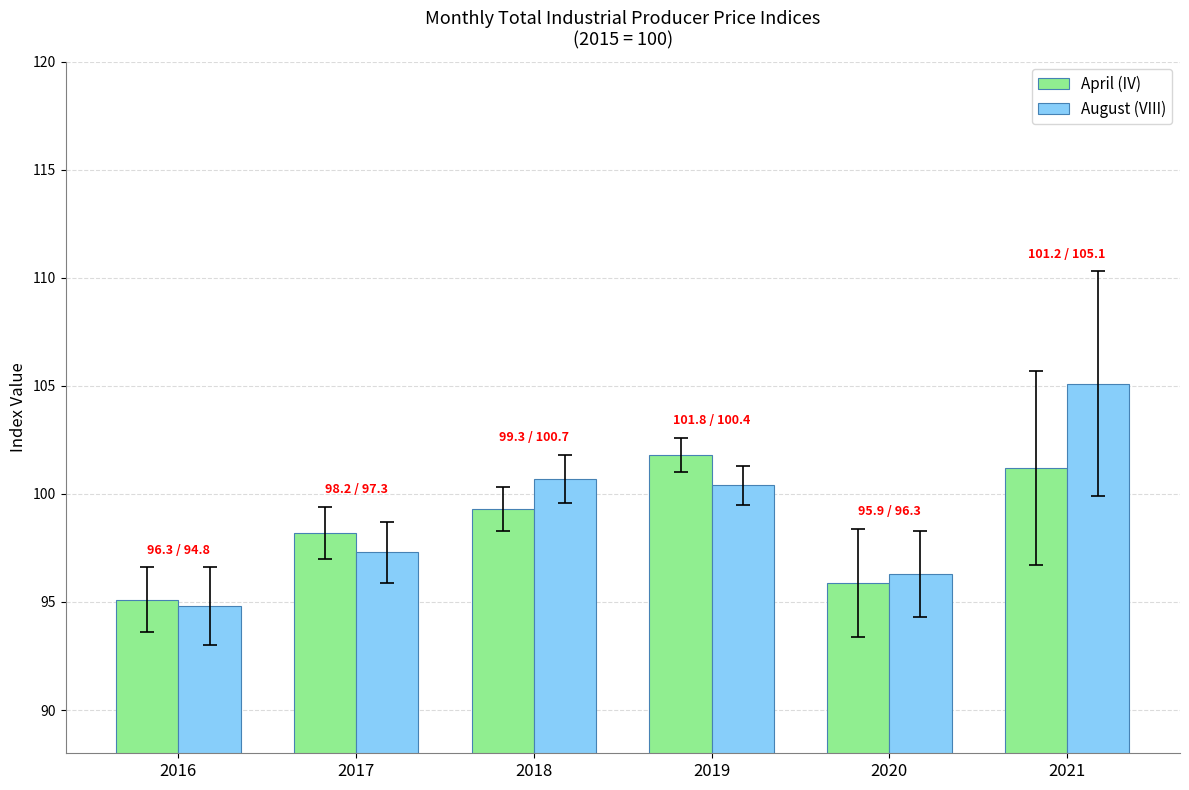

What is the spread (max minus min) of values at 2021?

3.9